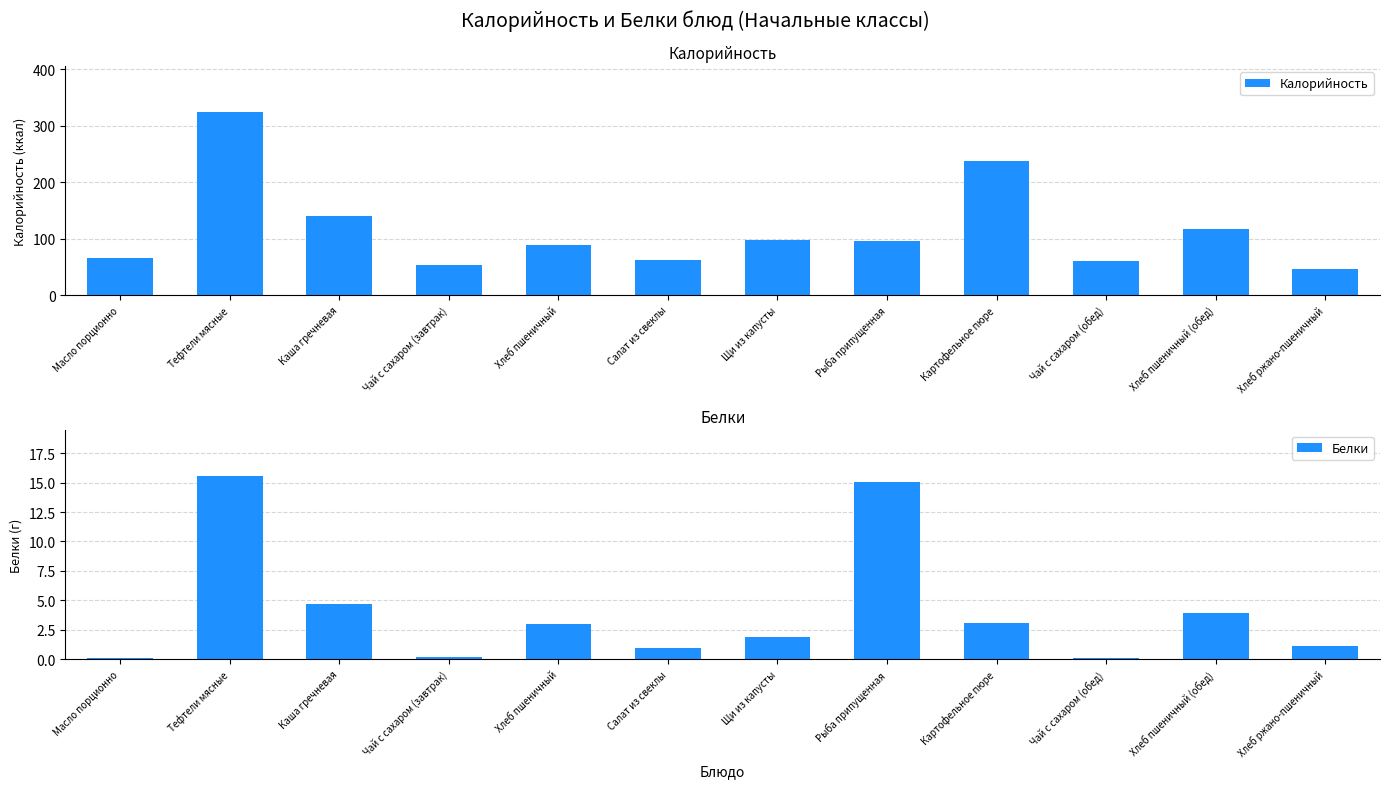

How many bars are there in total?

24